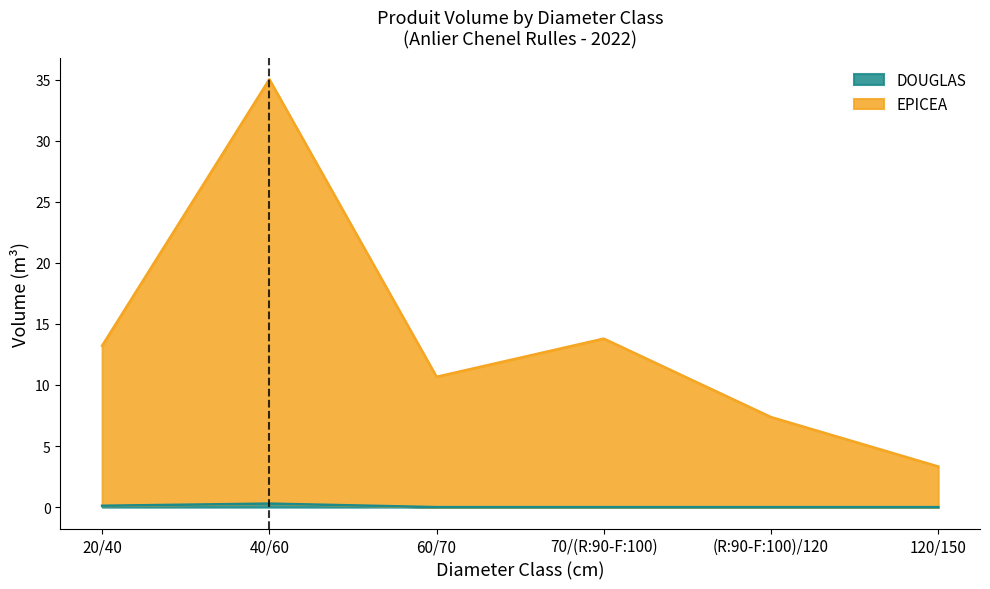

In DOUGLAS, how many points are higher than both neighbors (excluding endpoints)?

1